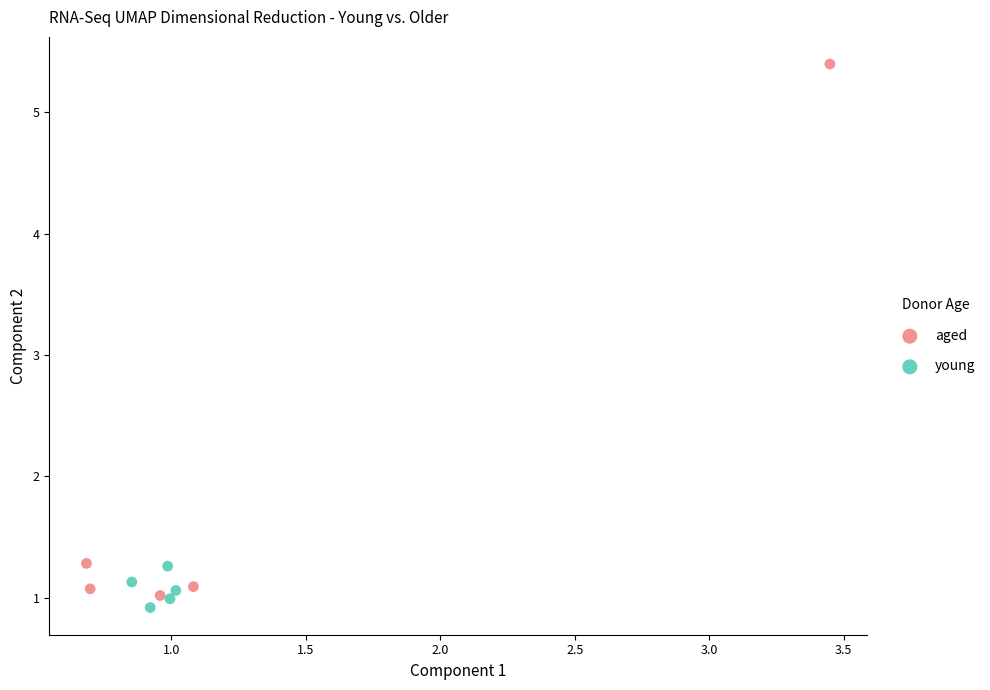

Which series has the widest spread of Y values?

aged